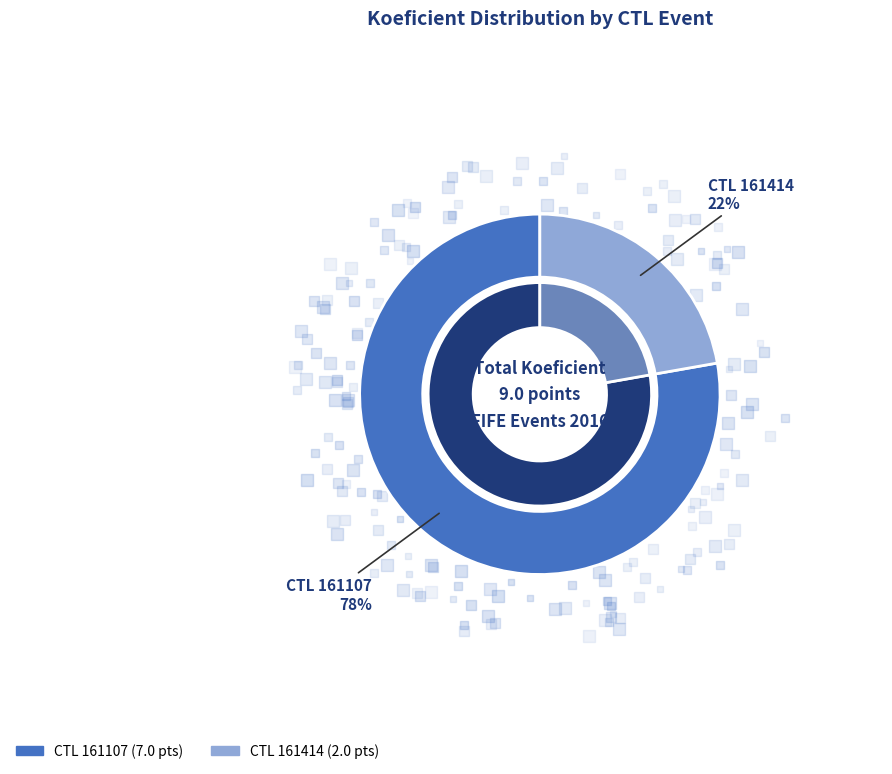

Is it true that 161107 is 78% of the pie?

True